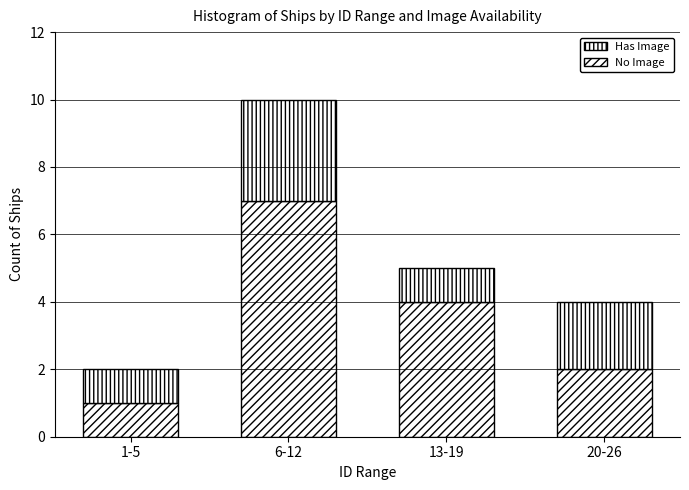

Does the chart contain stacked bars?

Yes